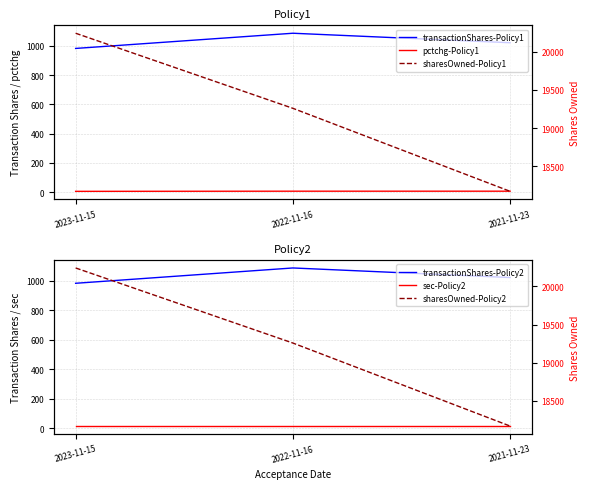

Reading right to left, transcribe all the data shown in this chart.

transactionShares-Policy1: 2021-11-23=1022	2022-11-16=1087	2023-11-15=983
pctchg-Policy1: 2021-11-23=6	2022-11-16=6	2023-11-15=5
transactionShares-Policy2: 2021-11-23=1022	2022-11-16=1087	2023-11-15=983
sec-Policy2: 2021-11-23=14	2022-11-16=14	2023-11-15=14
sharesOwned-Policy1: 2021-11-23=18171	2022-11-16=19258	2023-11-15=20241
sharesOwned-Policy2: 2021-11-23=18171	2022-11-16=19258	2023-11-15=20241